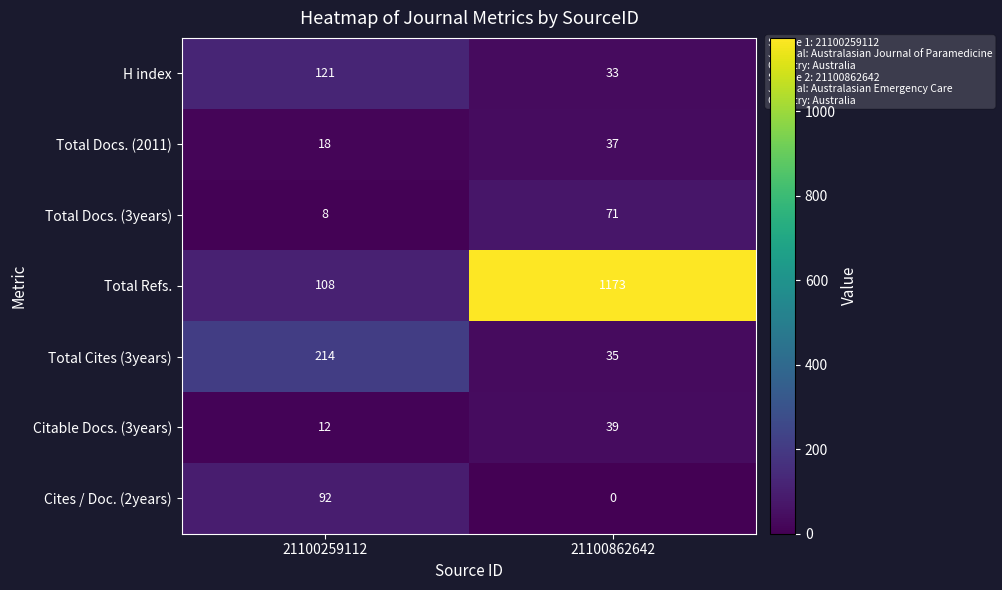

What is the sum of all Total Docs. (2011) values?

55